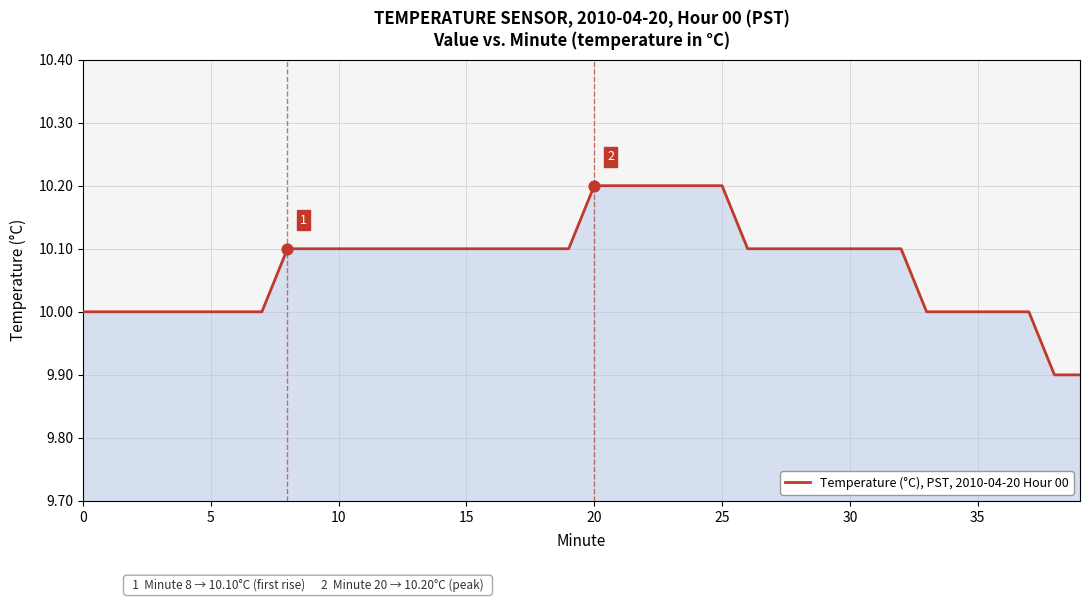

What is the difference between the maximum and minimum values?

0.3